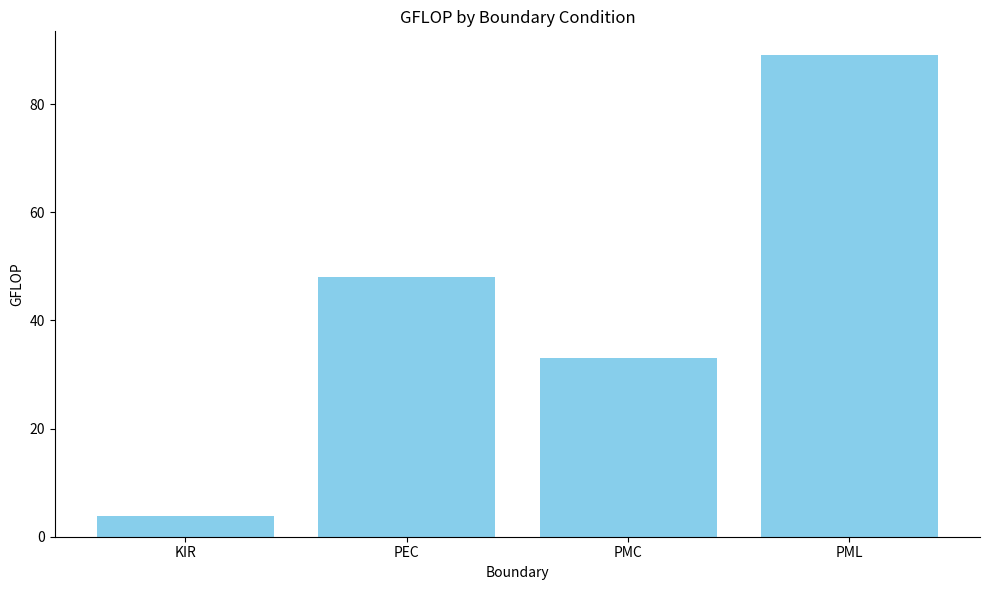

Count the values in the range 33 to 89.

3